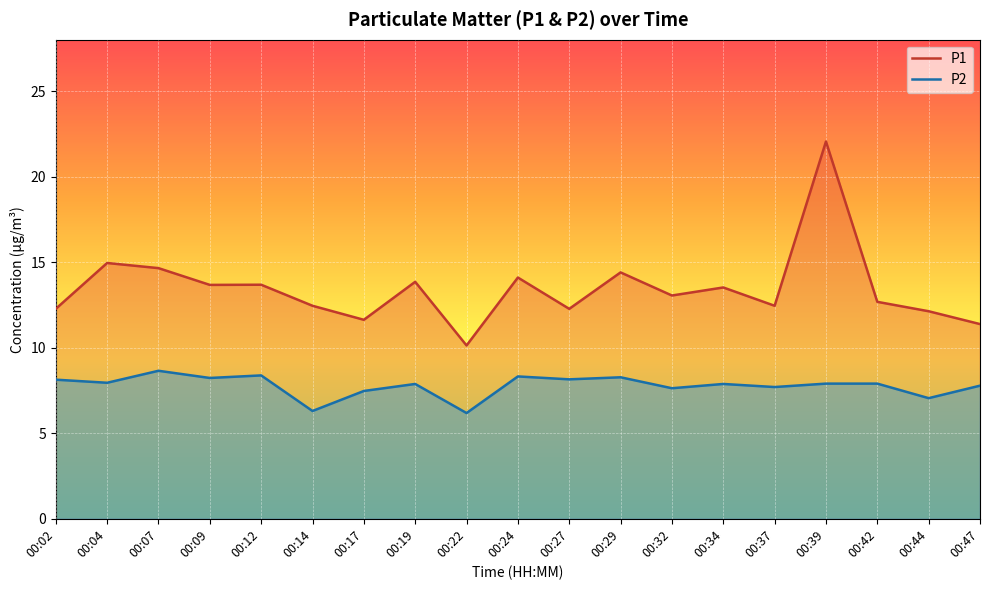

True or false: P2 and P1 intersect in this chart.

False